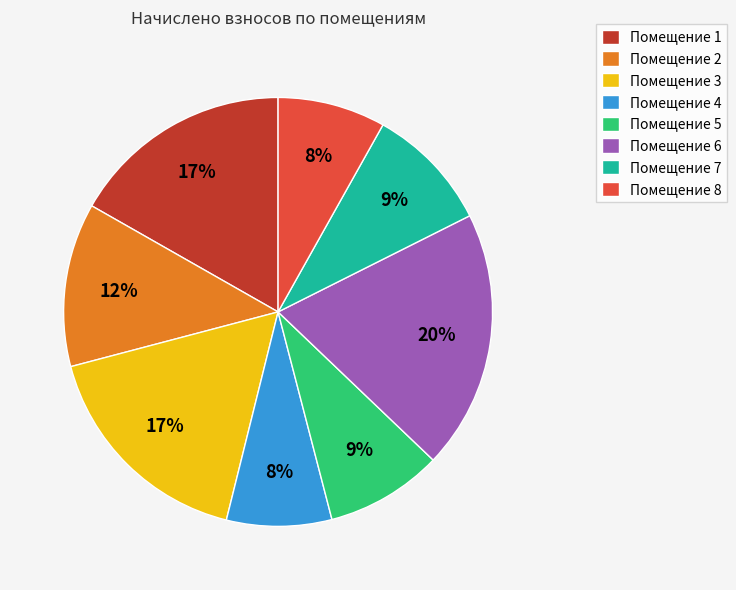

To the nearest percent, what is the combined percentage of Помещение 7 and Помещение 1?

26%